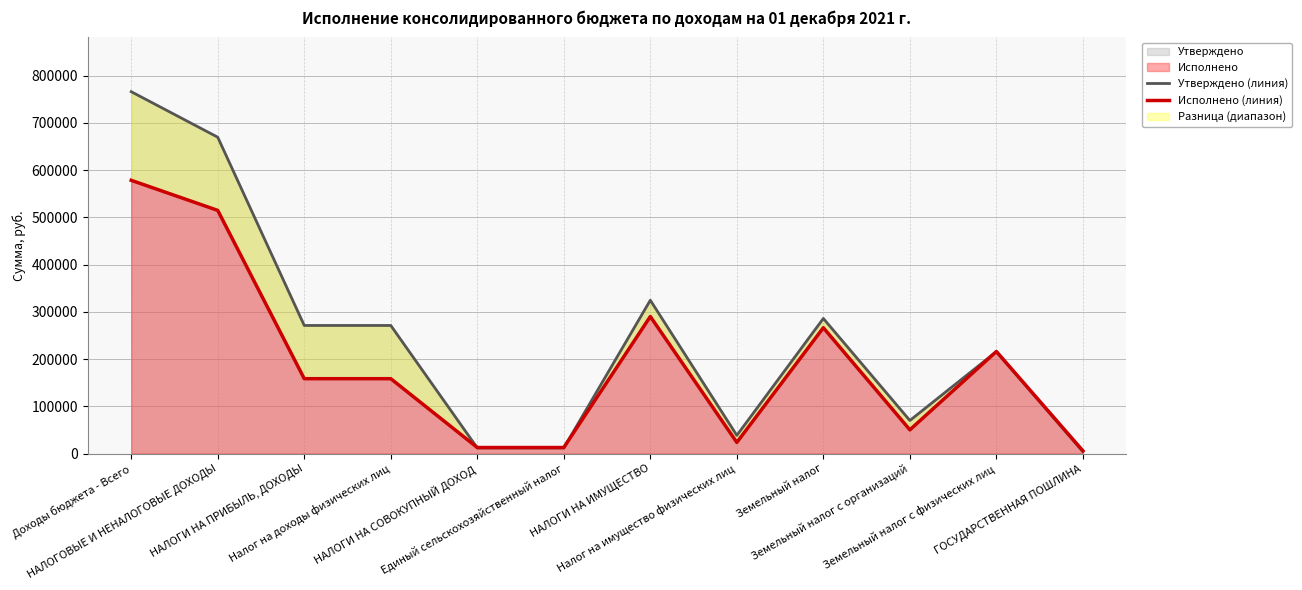

Reading left to right, what are all the values shown in this chart?

Утверждено (линия): 765900.0	669600.0	271200.0	271200.0	12000.0	12000.0	324600.0	38600.0	286000.0	70100.0	215900.0	4200.0
Исполнено (линия): 578353.2	514709.4	158558.3	158558.3	12901.5	12901.5	290142.4	23740.8	266401.6	50324.3	216077.3	5960.0